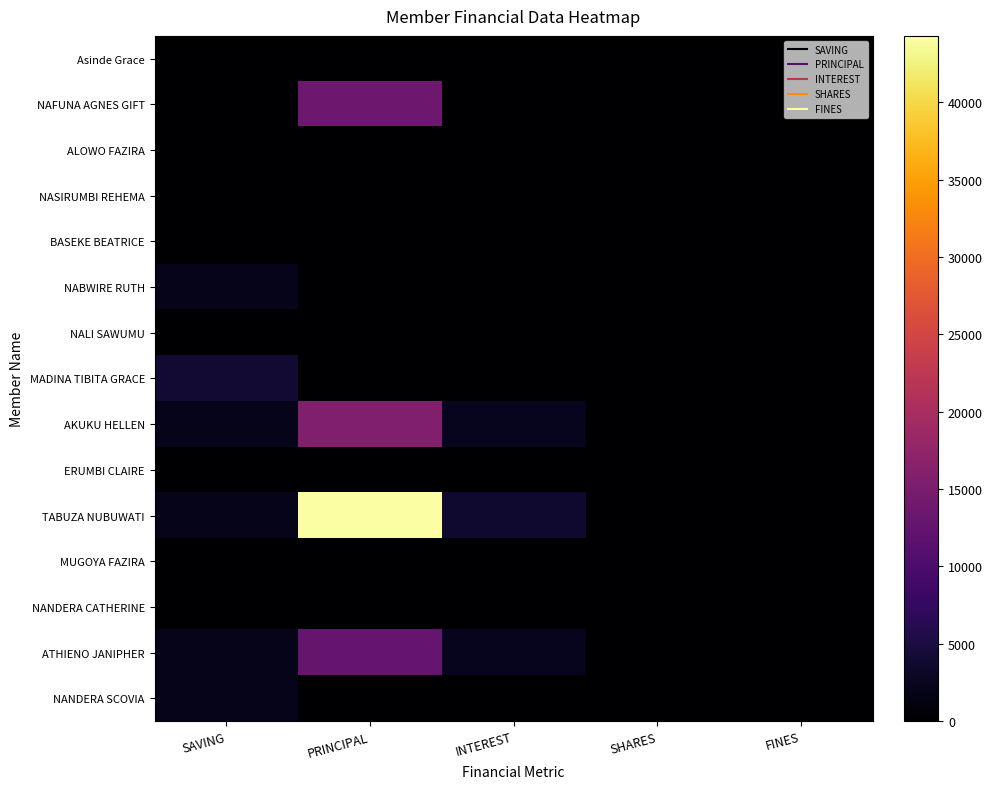

Which series has the largest total across all categories?

TABUZA NUBUWATI